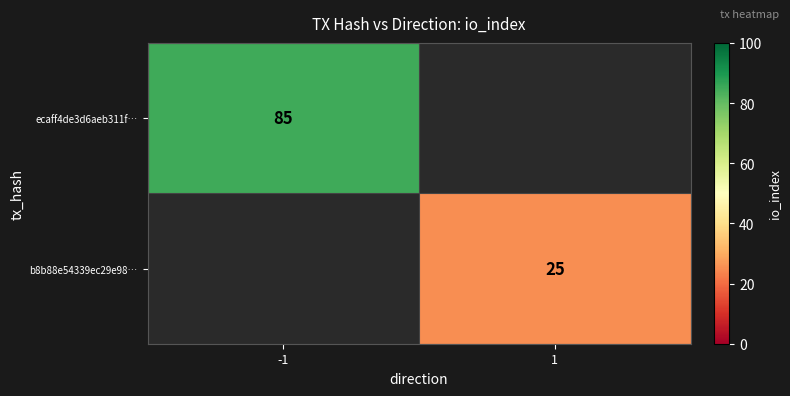

The value of b8b88e54339ec29e98… at 1 is 15. True or false?

False